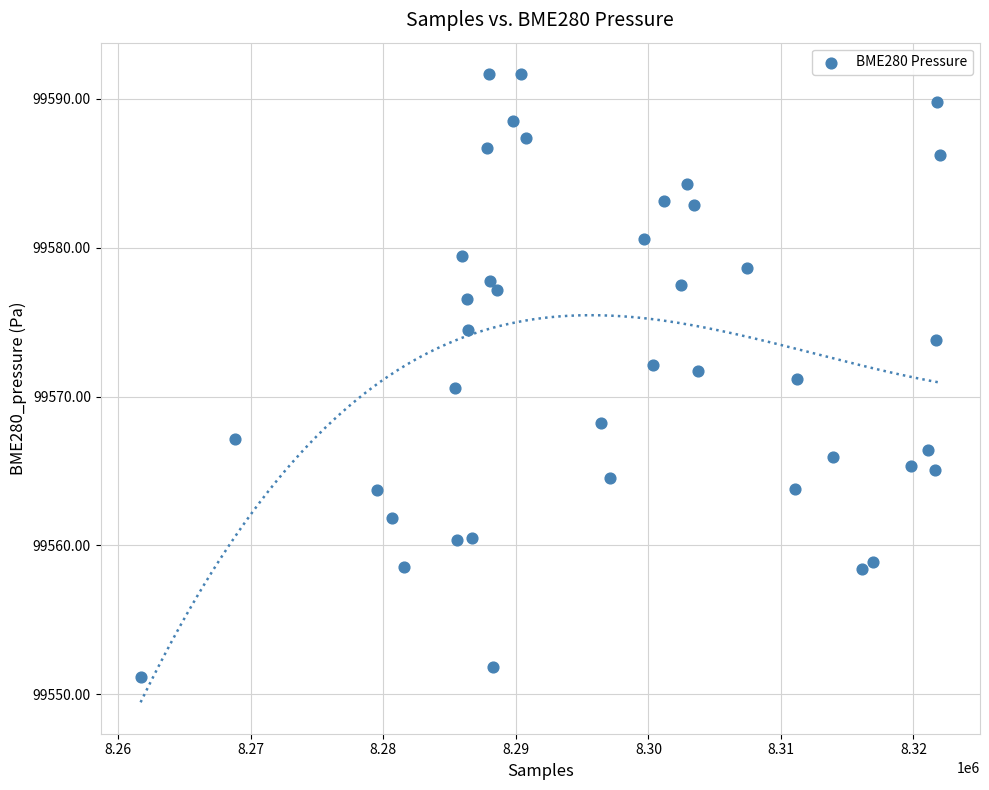

What is the range of X values (max minus min)?

60320.0